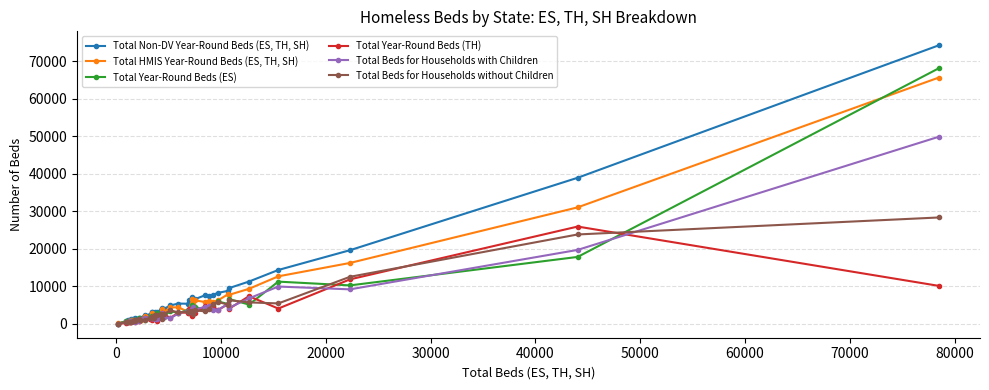

Which series has the largest range (max minus min)?

Total Non-DV Year-Round Beds (ES, TH, SH)